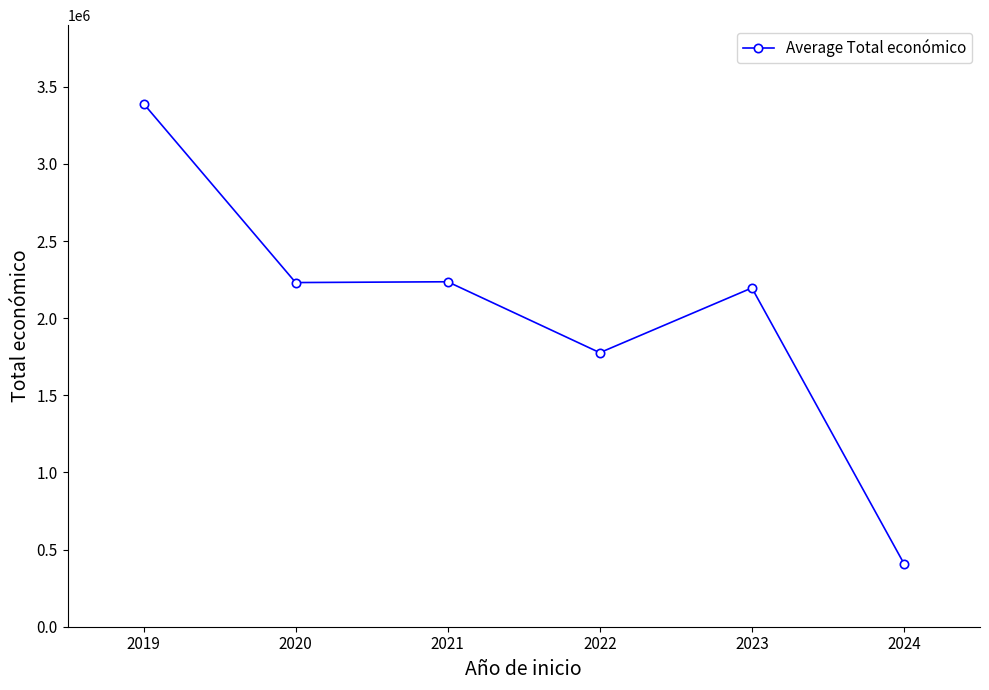

What is the average value?

2039901.9